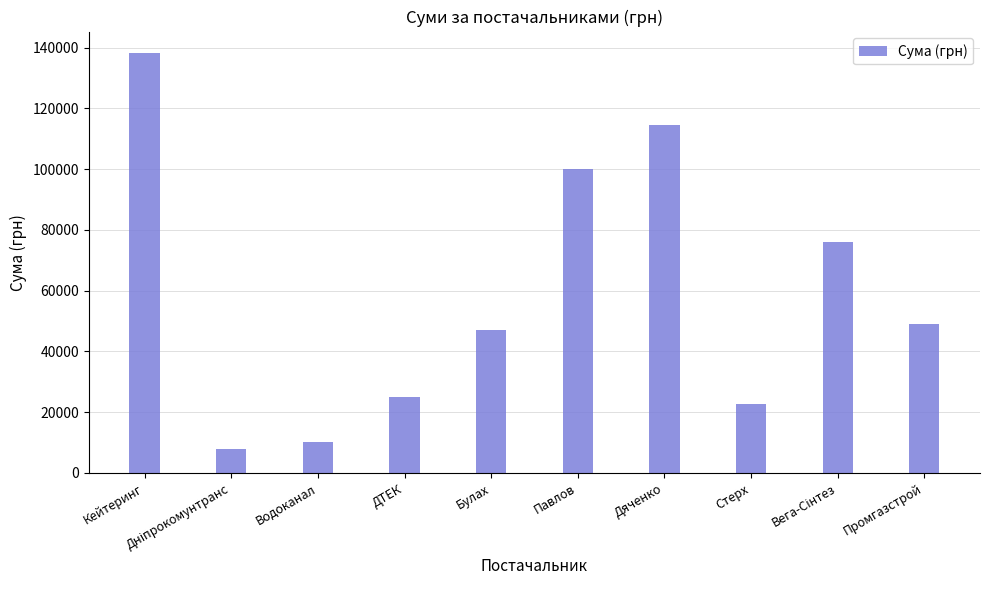

Does the chart contain any negative values?

No